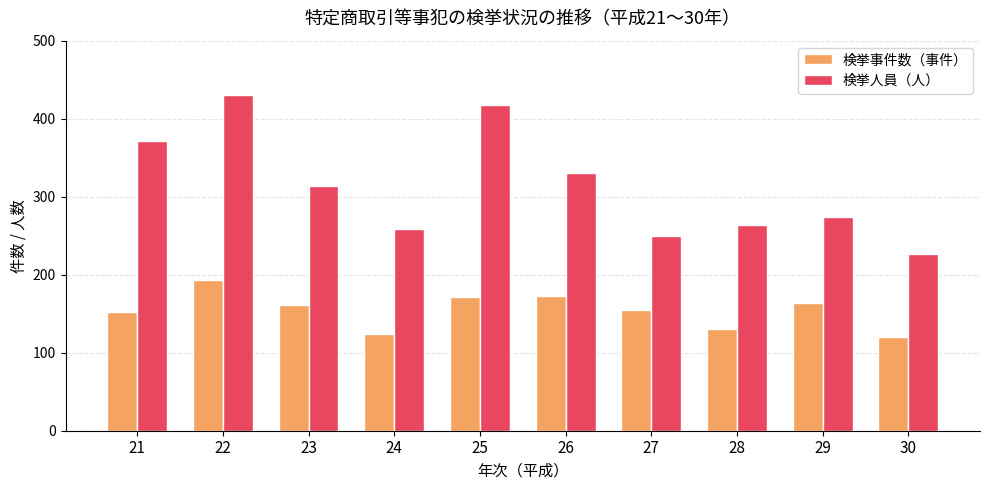

At 24, list the series in order from largest to smallest.

検挙人員（人）, 検挙事件数（事件）